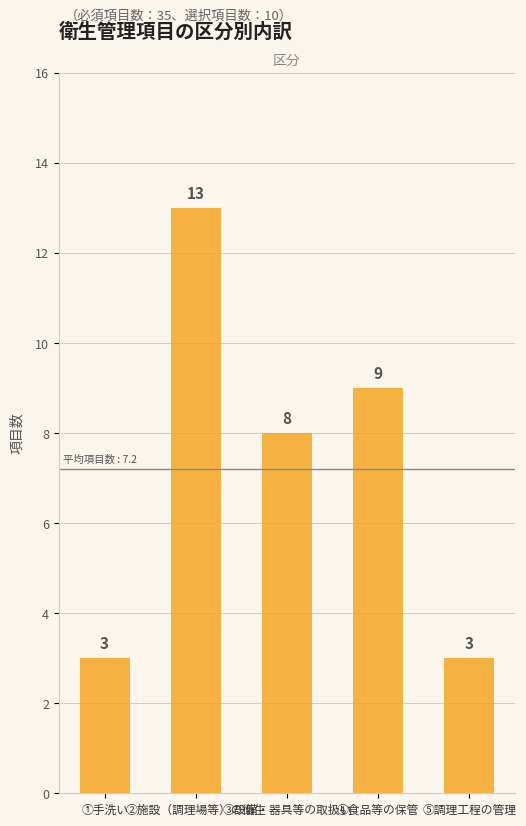

How many distinct data groups are displayed?

1